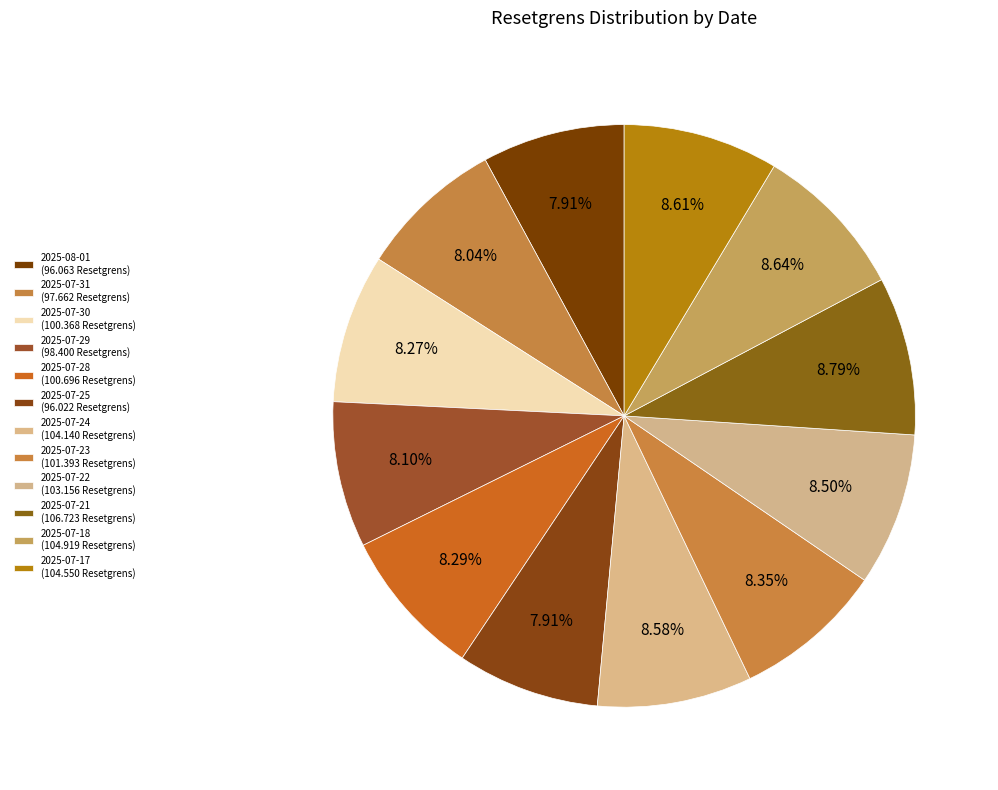

Which category has the biggest portion of the pie?

2025-07-21